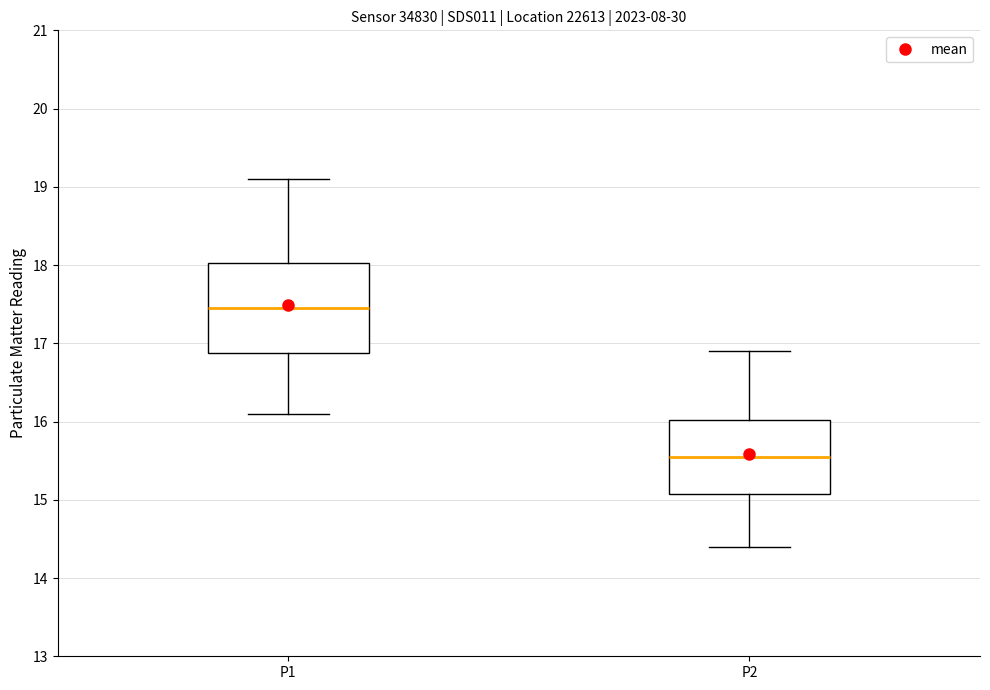

Comparing the boxes themselves (not the whiskers), which one is the tallest?

P1